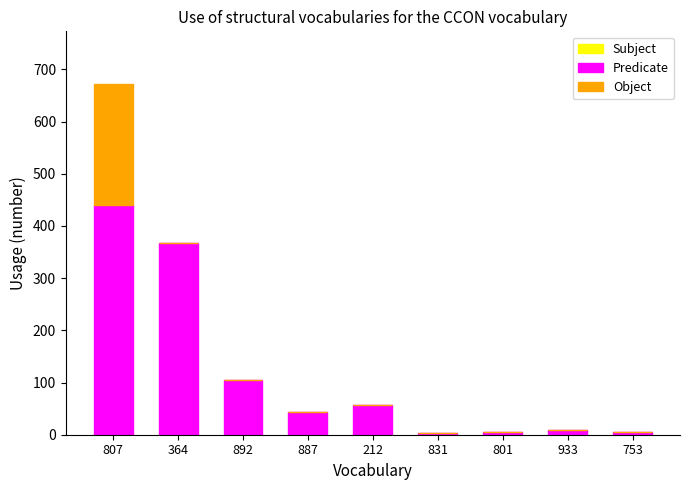

True or false: Predicate has a value of 368 at 364.

True